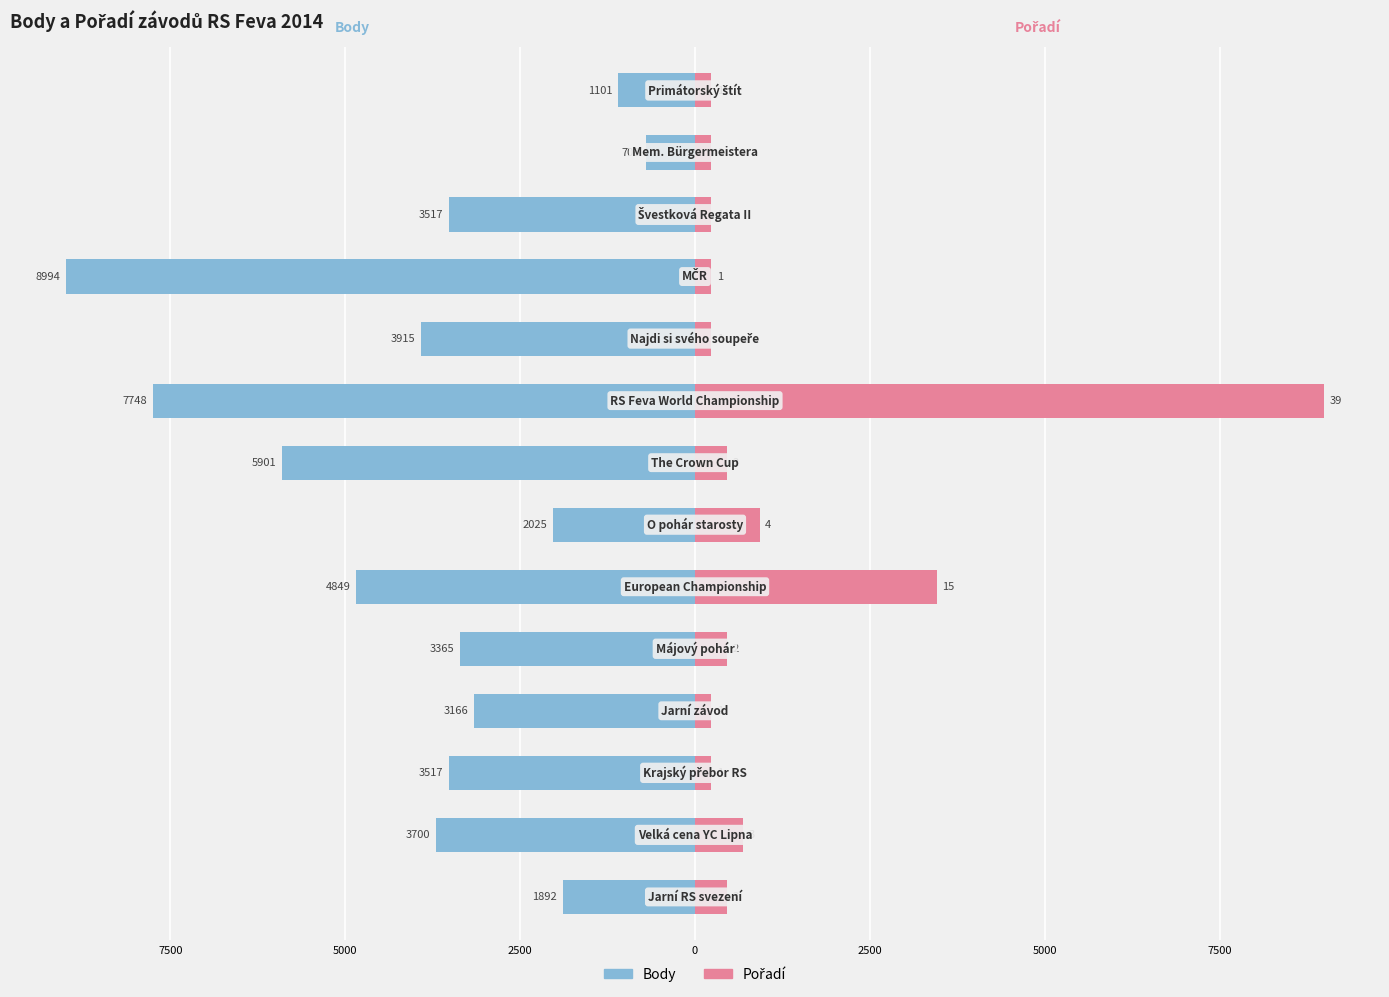

What is the value of the Pořadí bar at the 12th from the left?

230.6